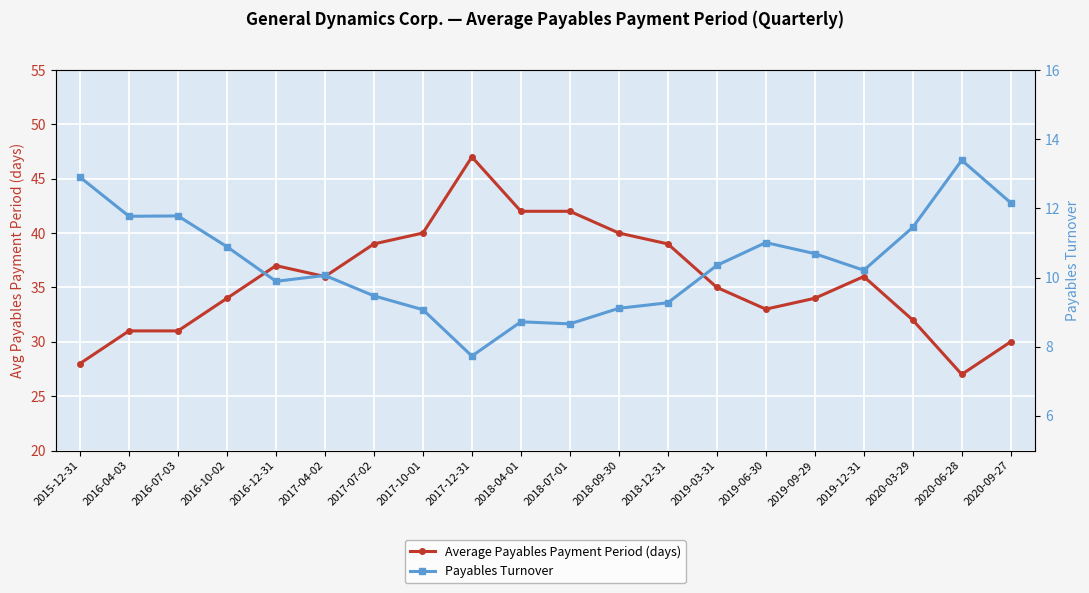

The value of Payables Turnover at 2020-03-29 is 6.7. True or false?

False